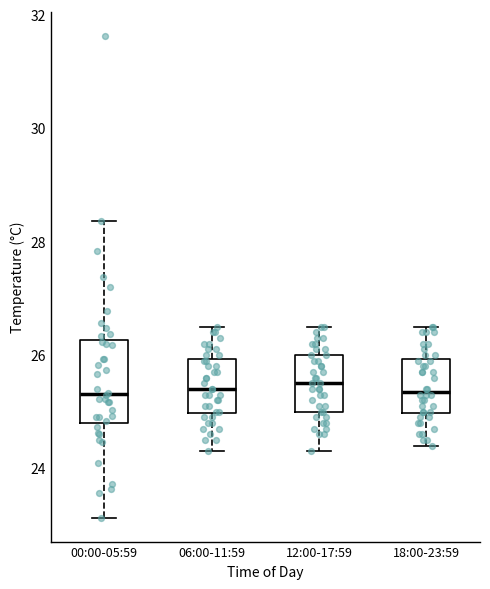

Which box is the tallest, from its lower edge to its upper edge?

00:00-05:59